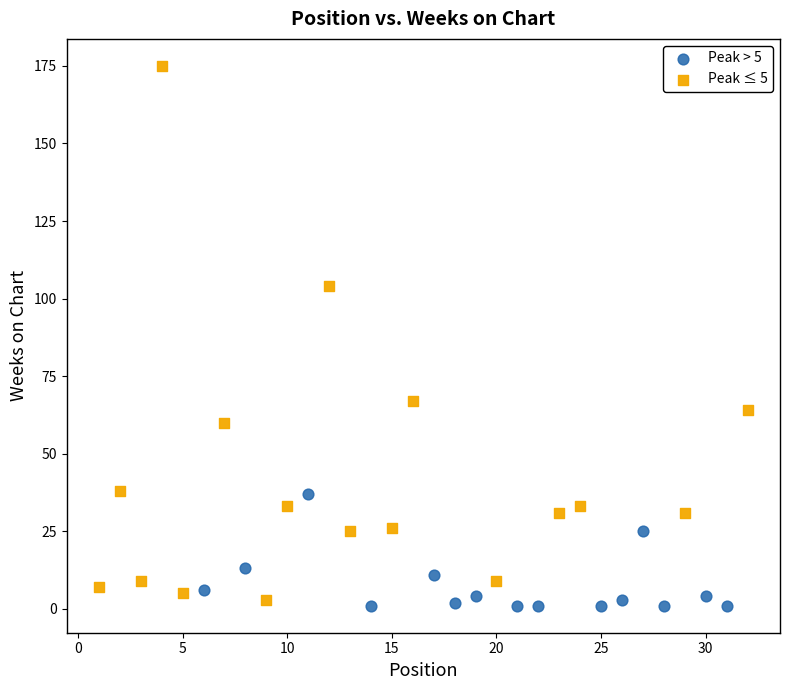

What are all the series names shown in the legend?

Peak > 5, Peak ≤ 5